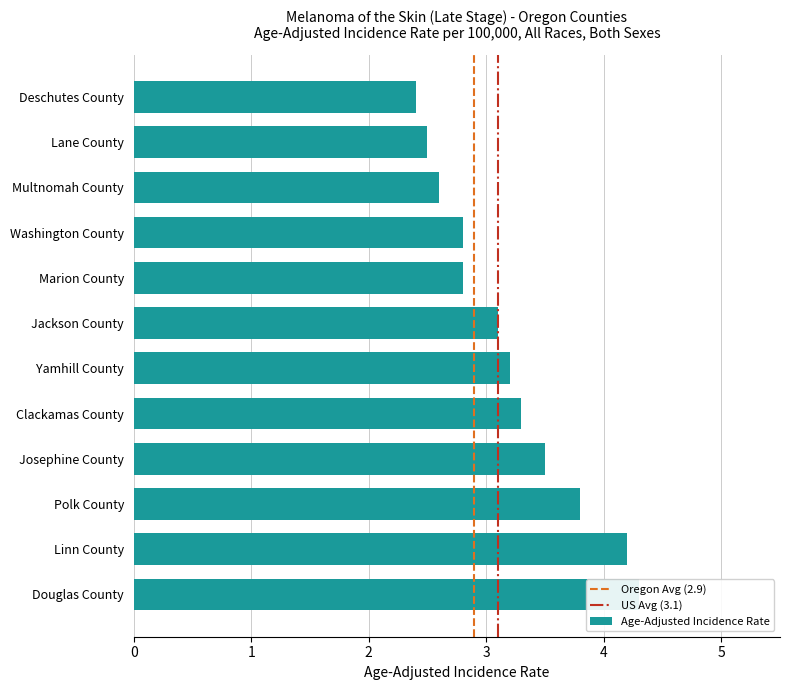

What is the value of the 5th bar from the left?

2.8